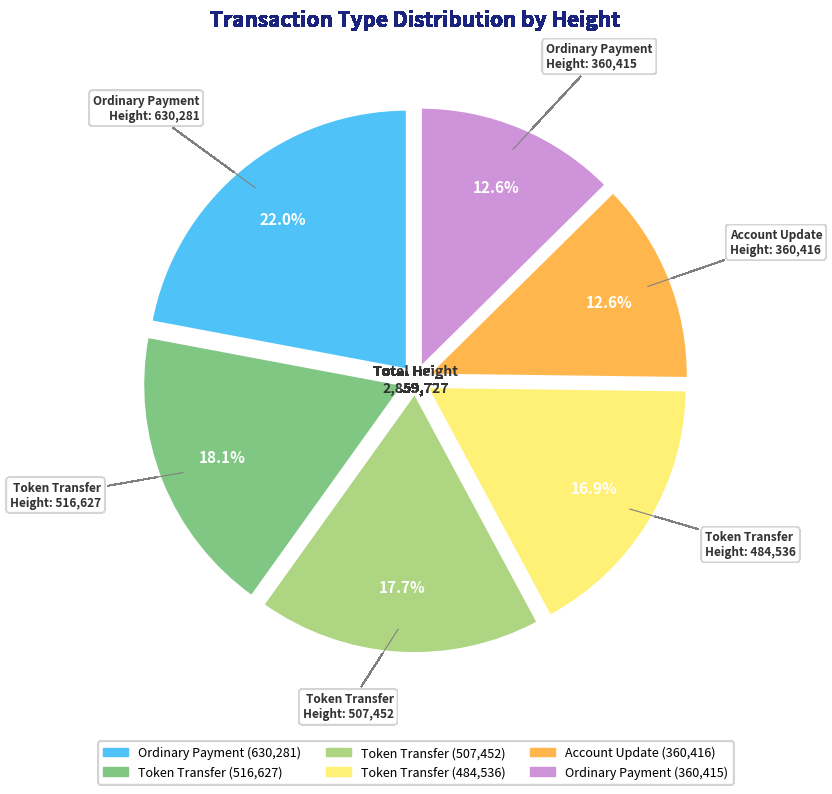

Is there a majority slice in this chart?

No